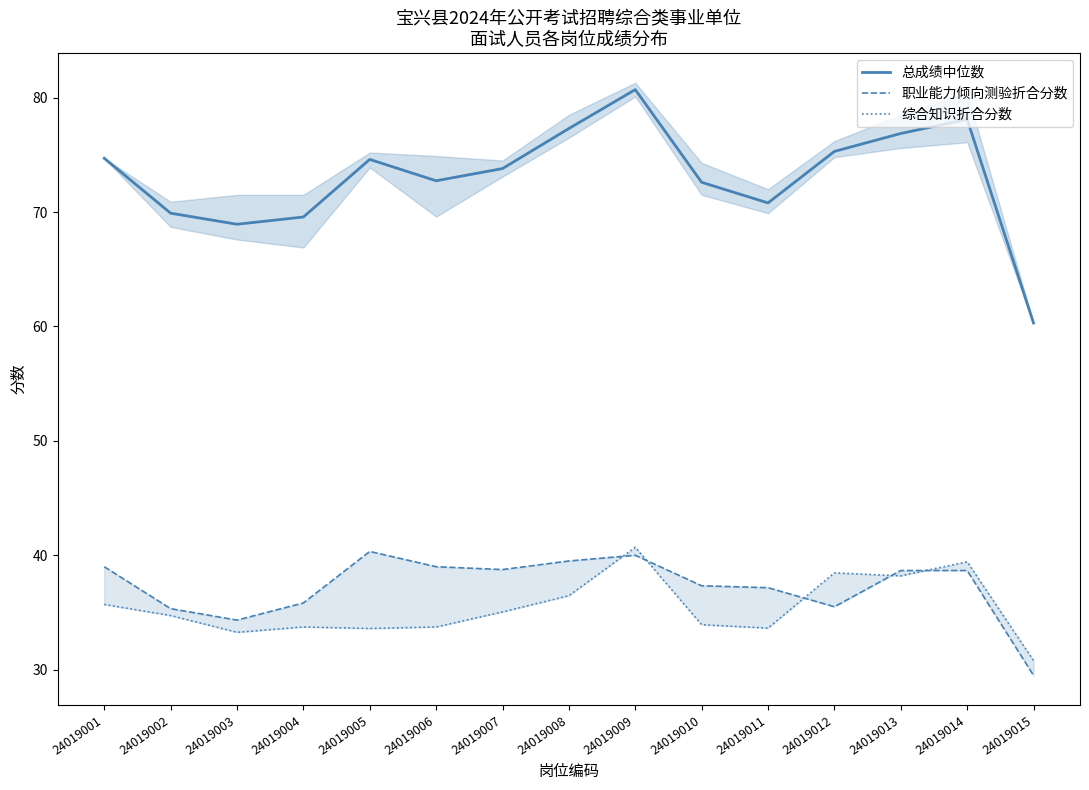

How many data points in 职业能力倾向测验折合分数 are above 38?

8